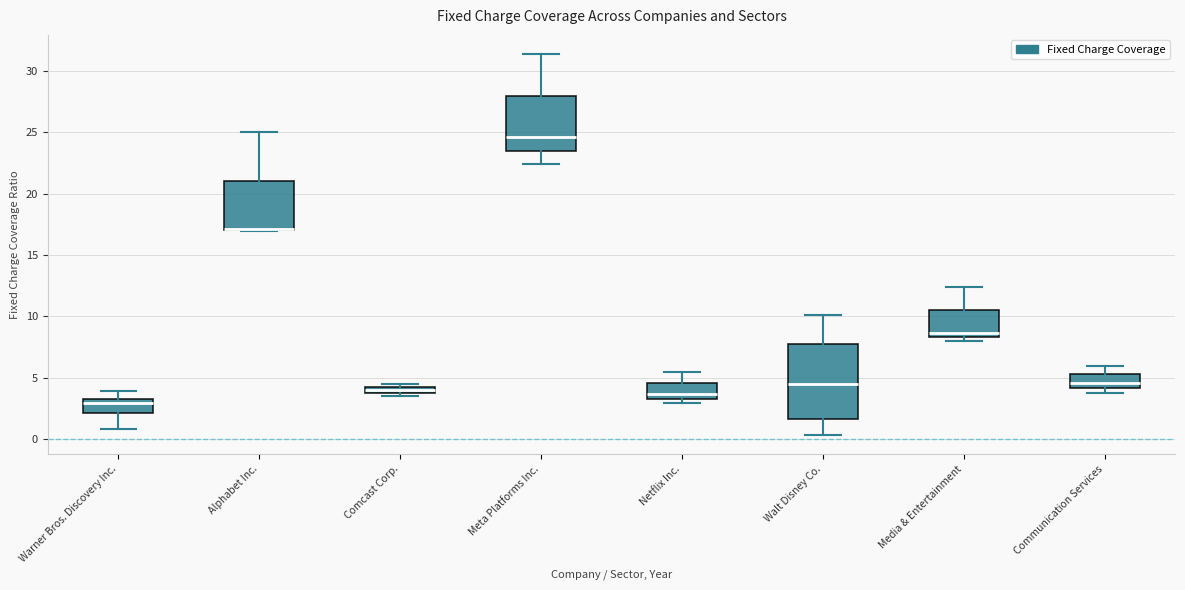

Which box is the tallest, from its lower edge to its upper edge?

Walt Disney Co.